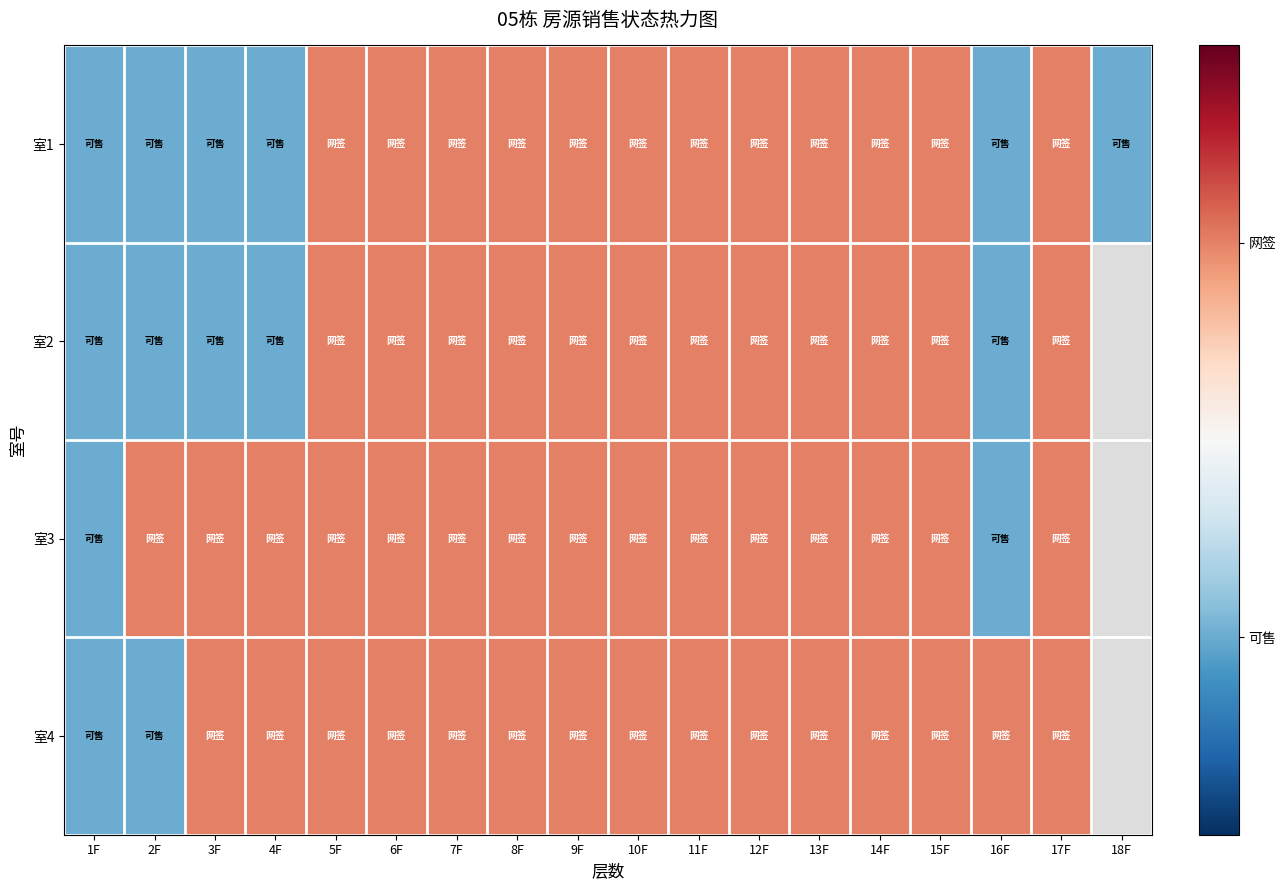

How many data points in 室4 are less than 1?

2